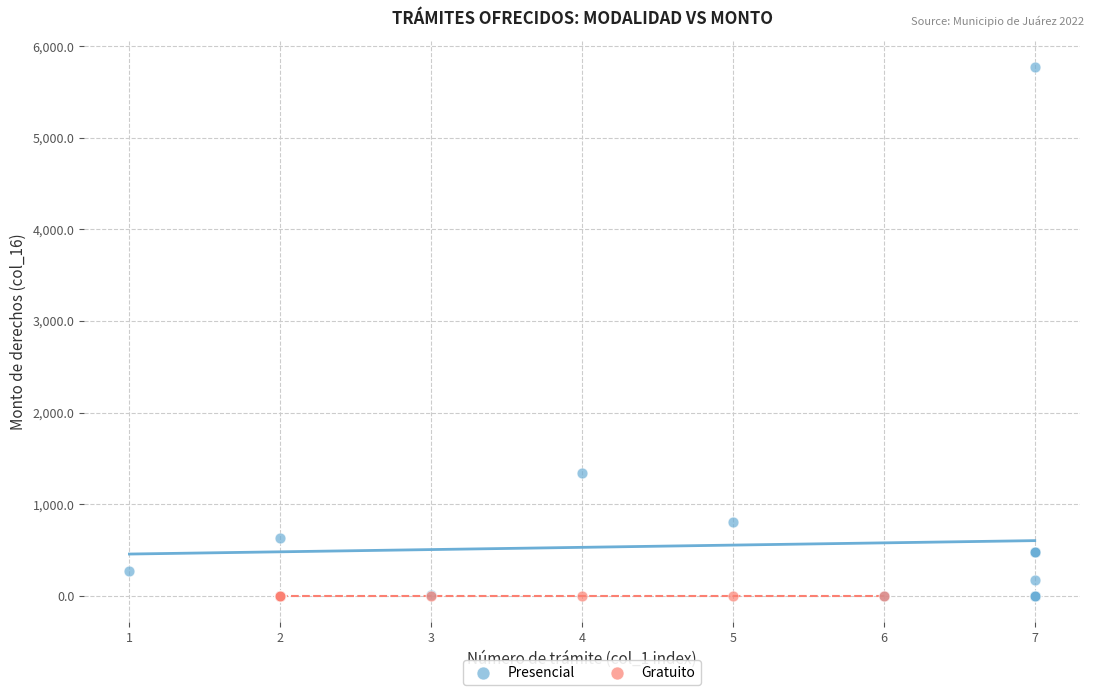

Which series contains the highest Y value?

Presencial